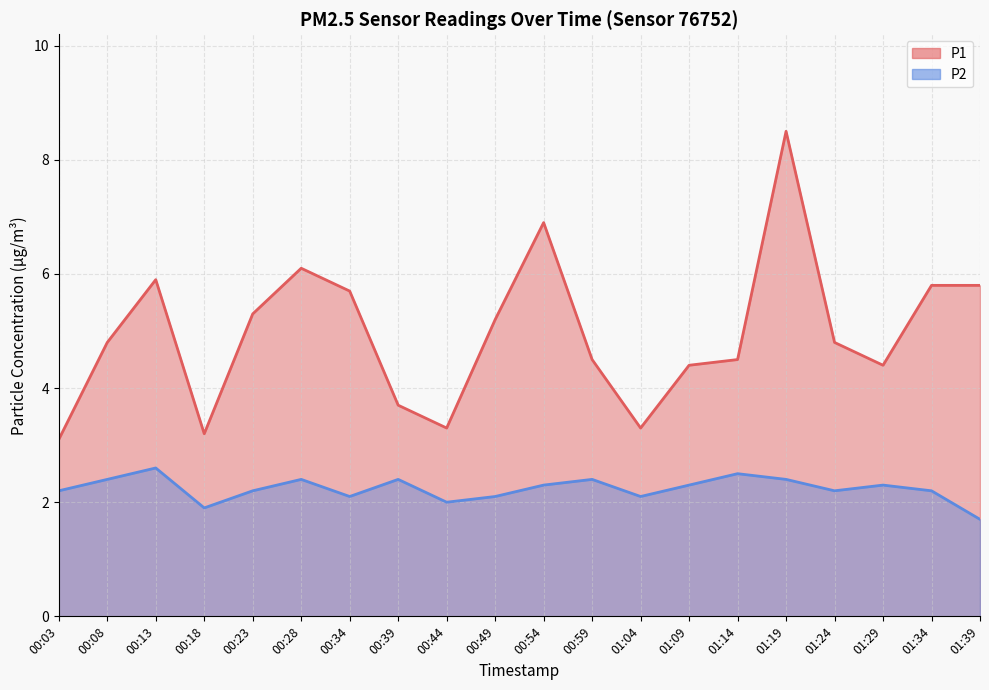

What are all the series names shown in the legend?

P1, P2